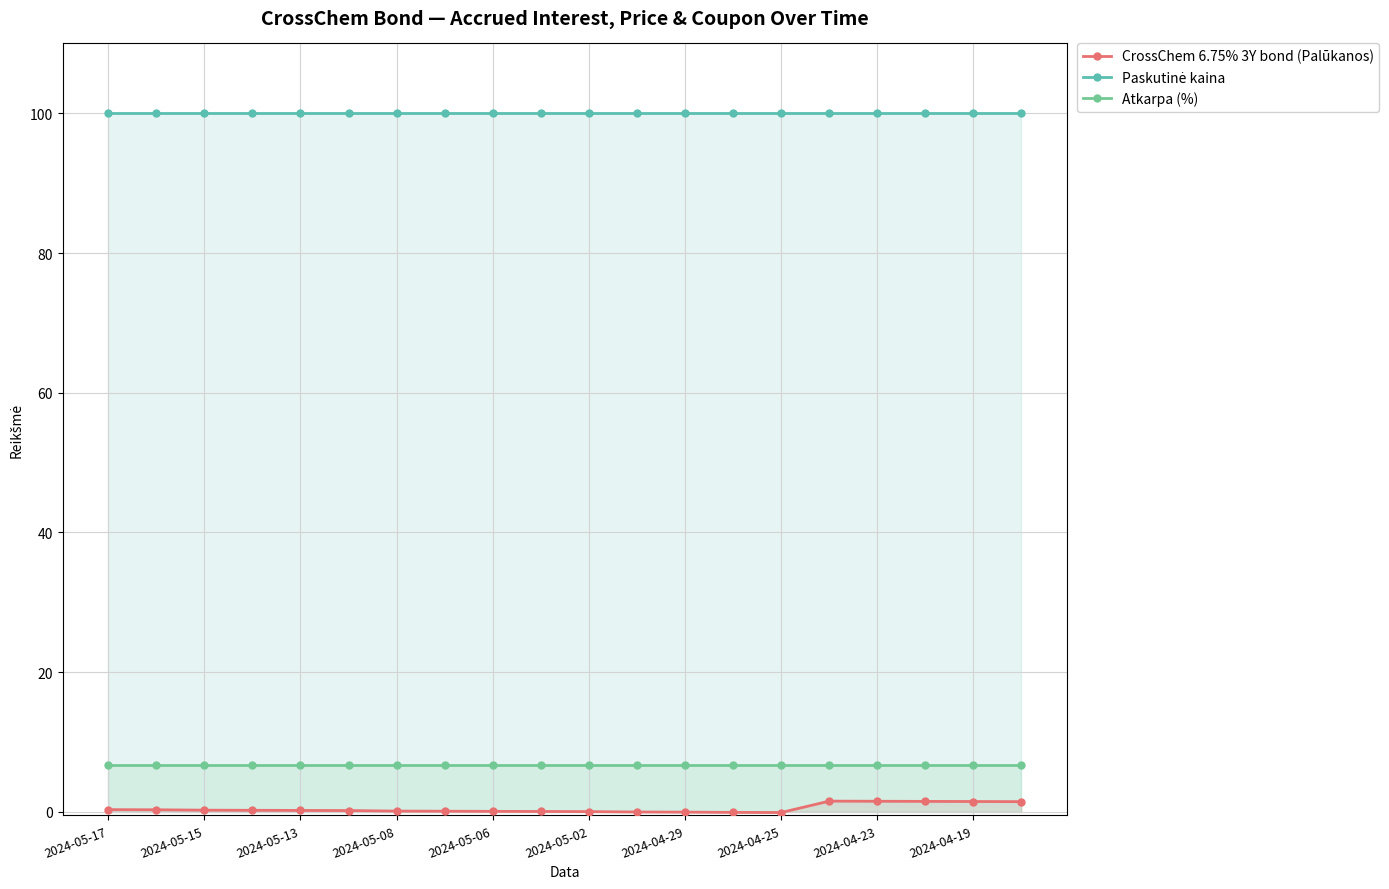

What is the total value across all series at 2024-05-02?

106.8